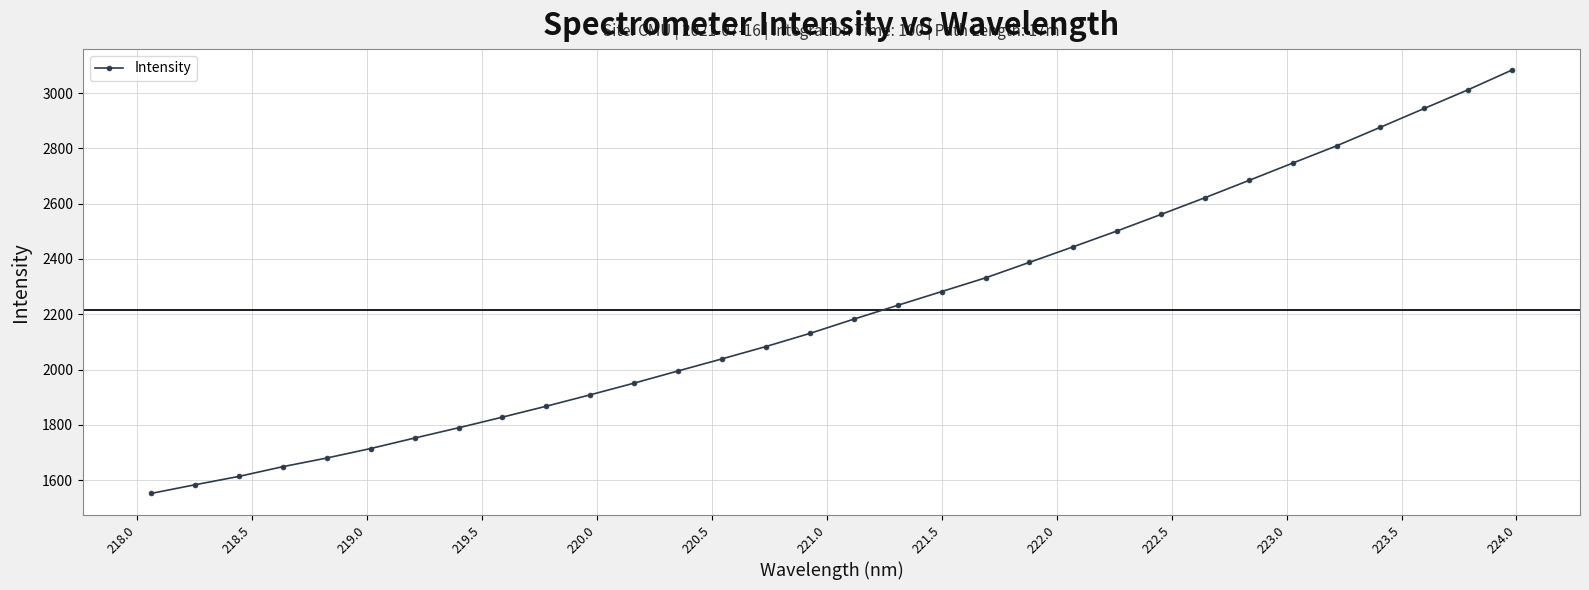

What is the average value?

2213.7